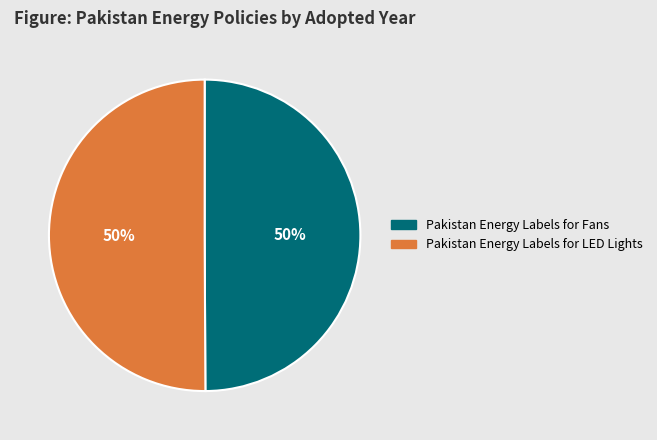

To the nearest percent, what is the combined percentage of Pakistan Energy Labels for LED Lights and Pakistan Energy Labels for Fans?

100%